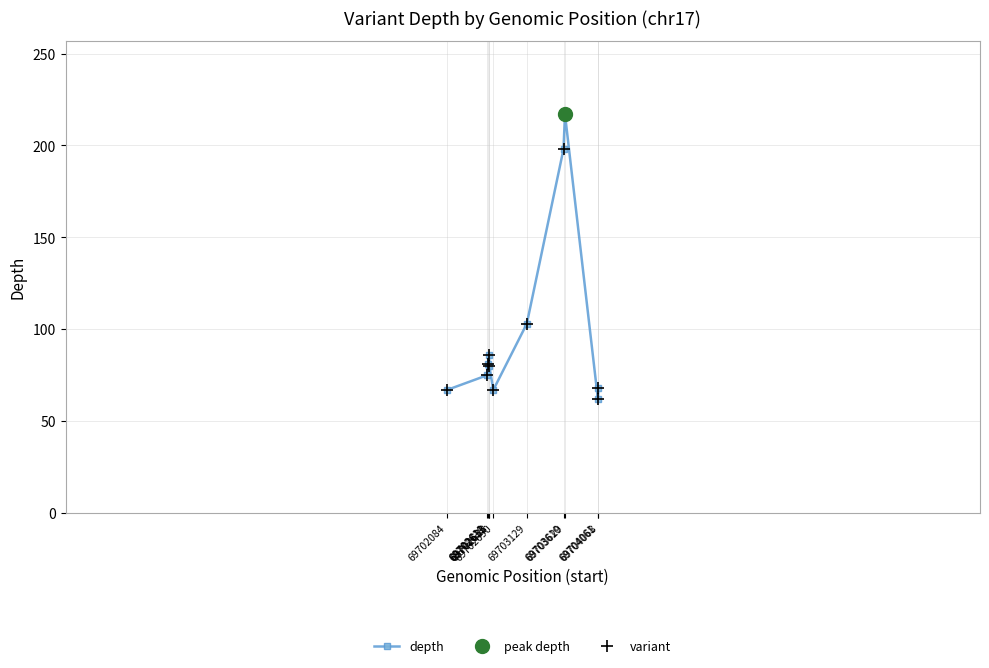

At which category does the data reach its first local peak?

69702633